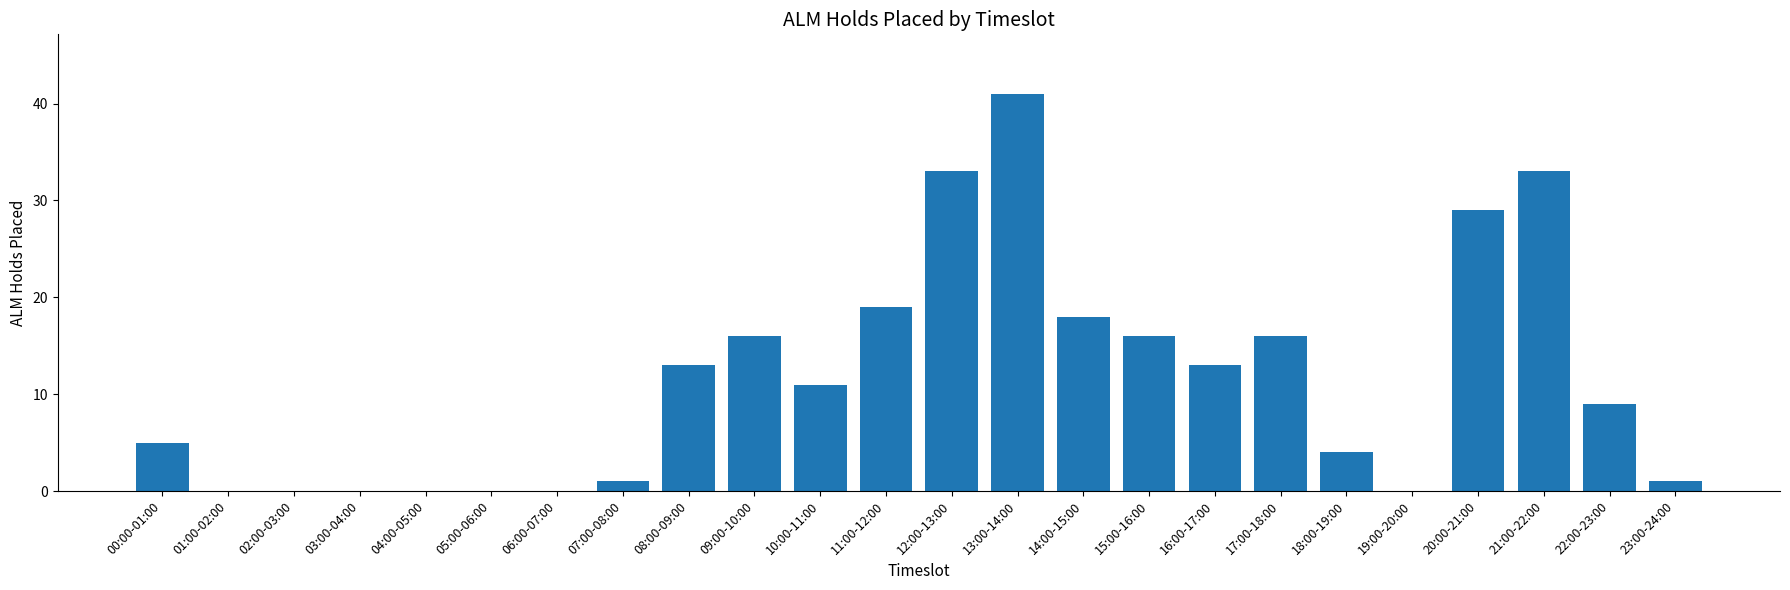

What is the change in value from 07:00-08:00 to 14:00-15:00?

+17